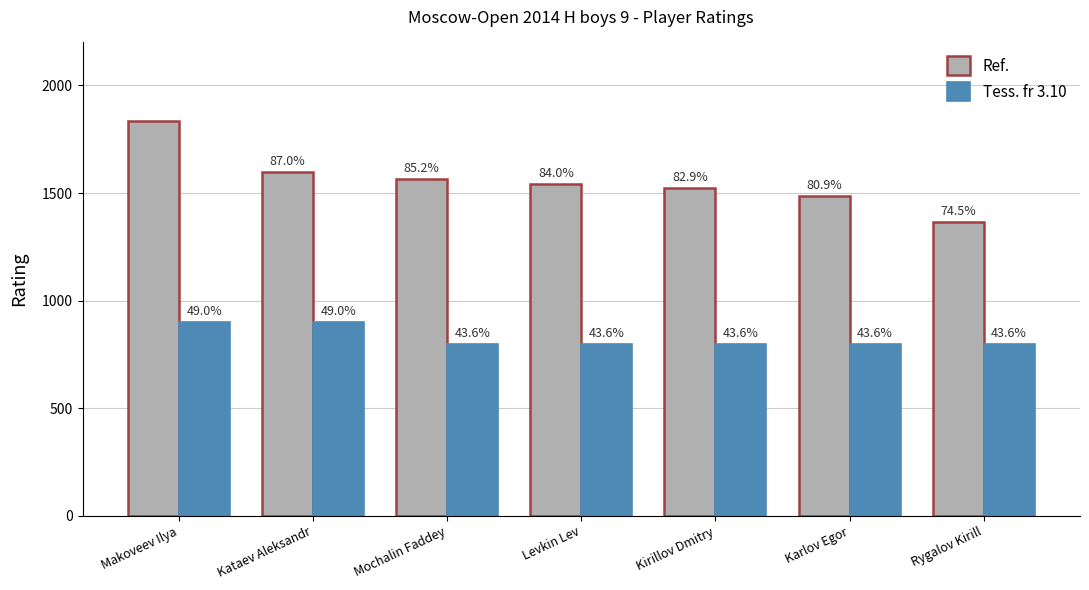

At which category does the chart reach its peak across all series?

Makoveev Ilya